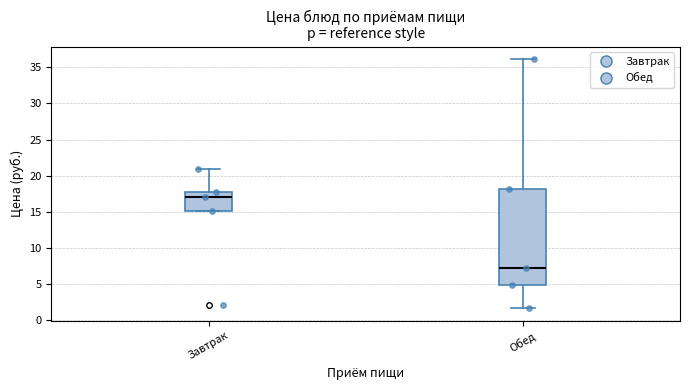

Which box's median line is the highest?

Завтрак